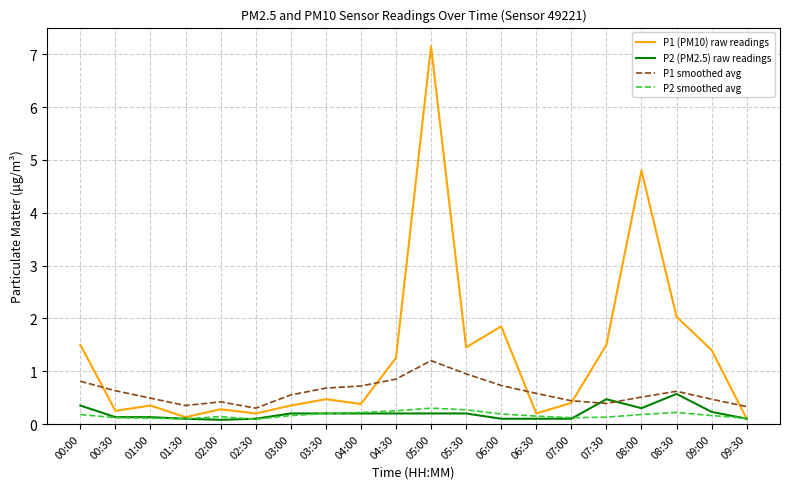

True or false: P1 smoothed avg and P2 smoothed avg intersect in this chart.

False